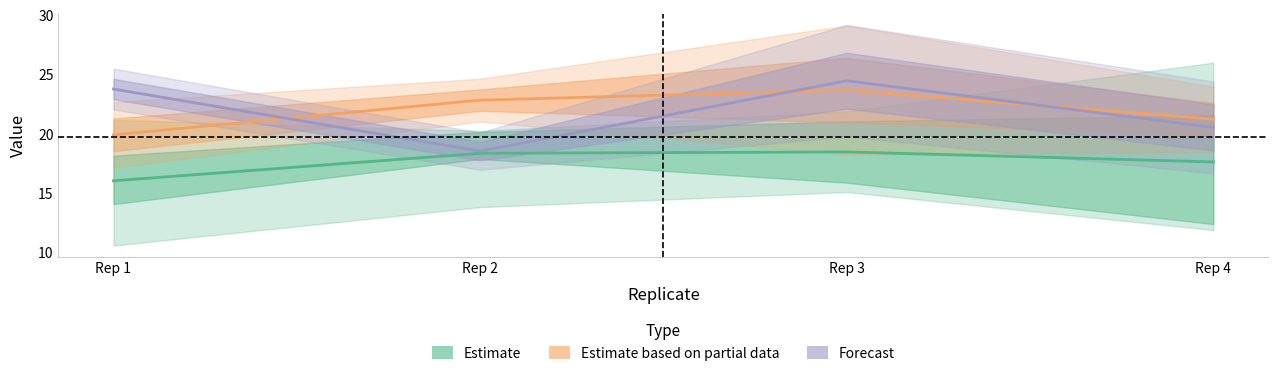

At which category is the sum across all series the highest?

Rep 3